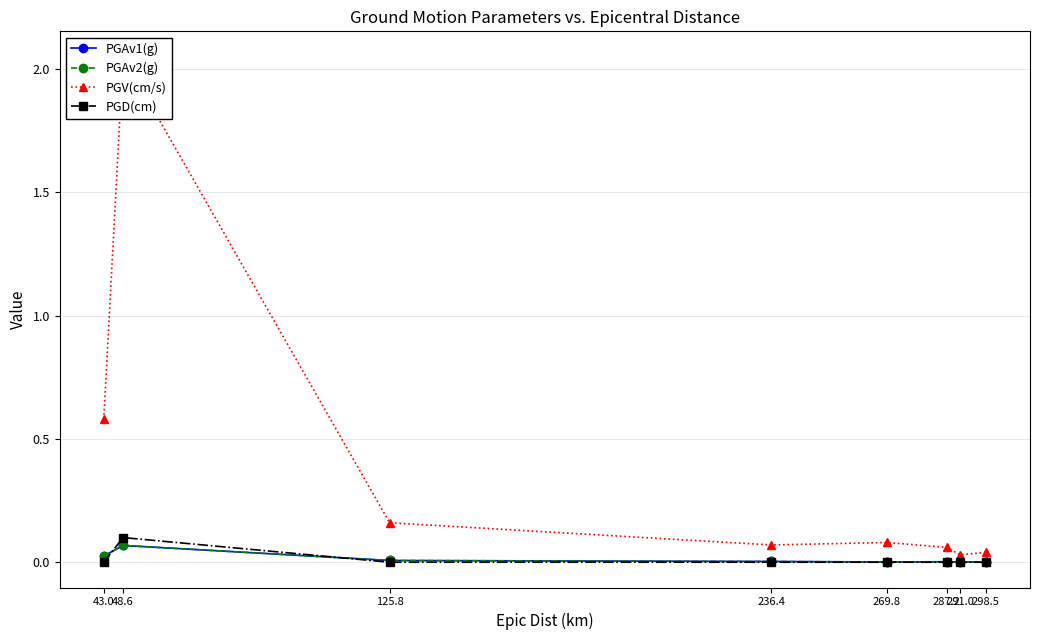

What is the label of the 7th point from the left?

291.0